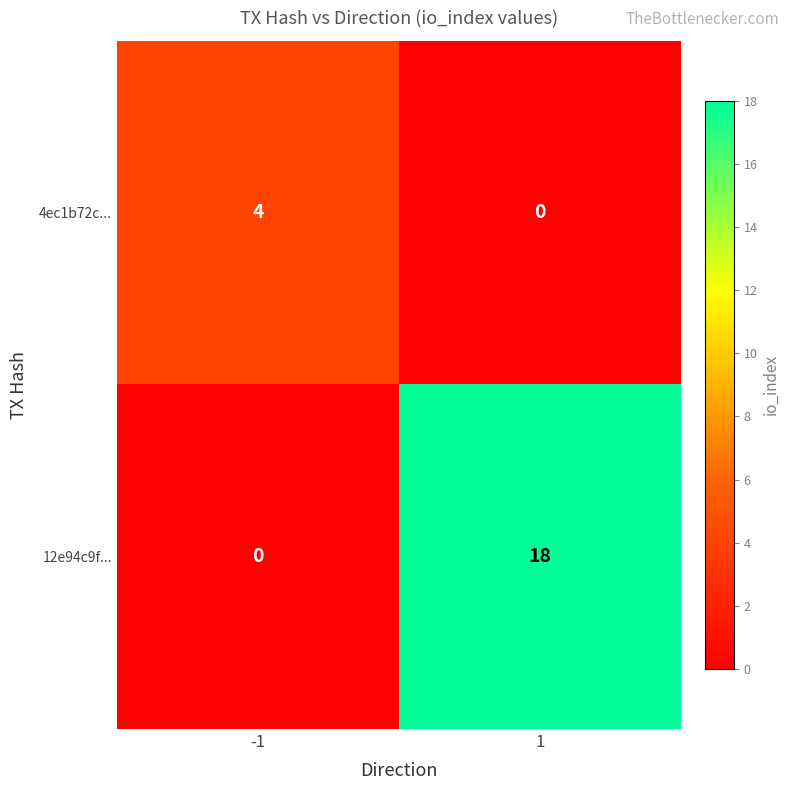

The value of 12e94c9f... at -1 is 9. True or false?

False